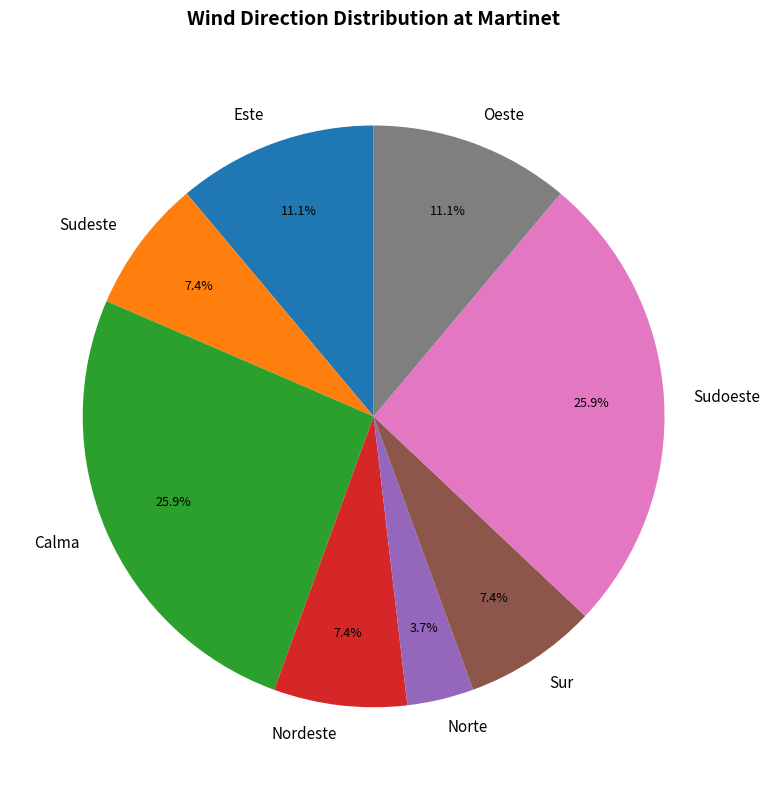

To the nearest percent, what is the combined percentage of Sudeste and Nordeste?

15%